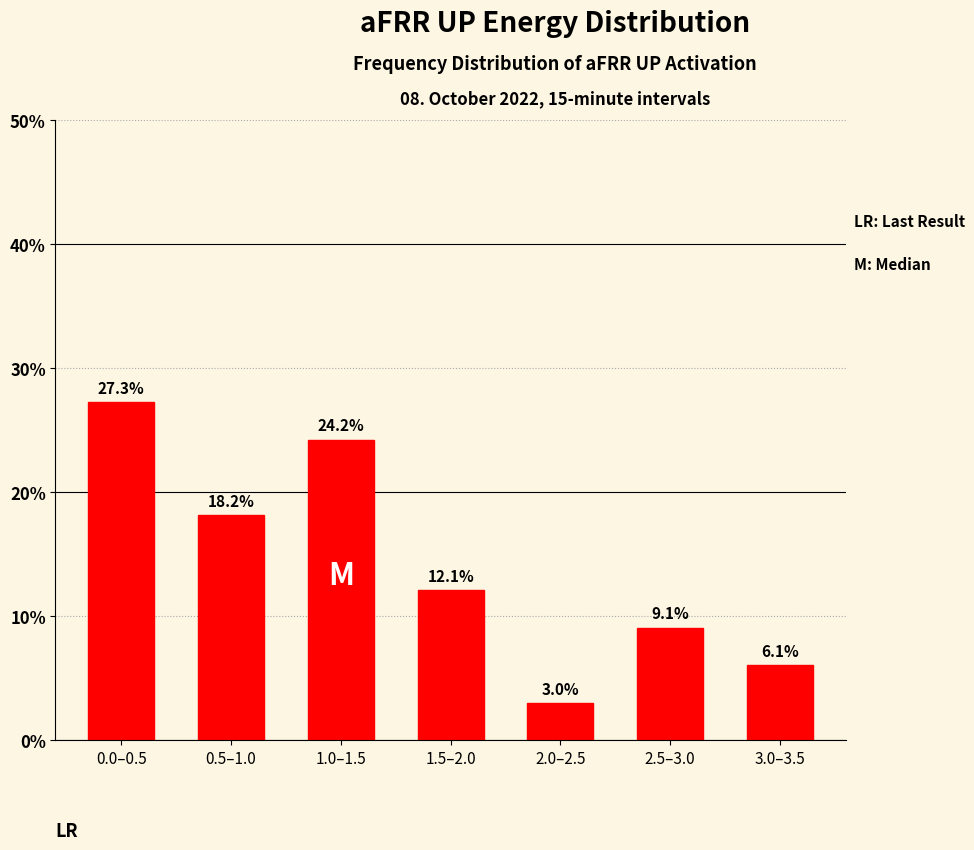

Reading right to left, extract all data points from this chart.

3.0–3.5=6.1	2.5–3.0=9.1	2.0–2.5=3.0	1.5–2.0=12.1	1.0–1.5=24.2	0.5–1.0=18.2	0.0–0.5=27.3